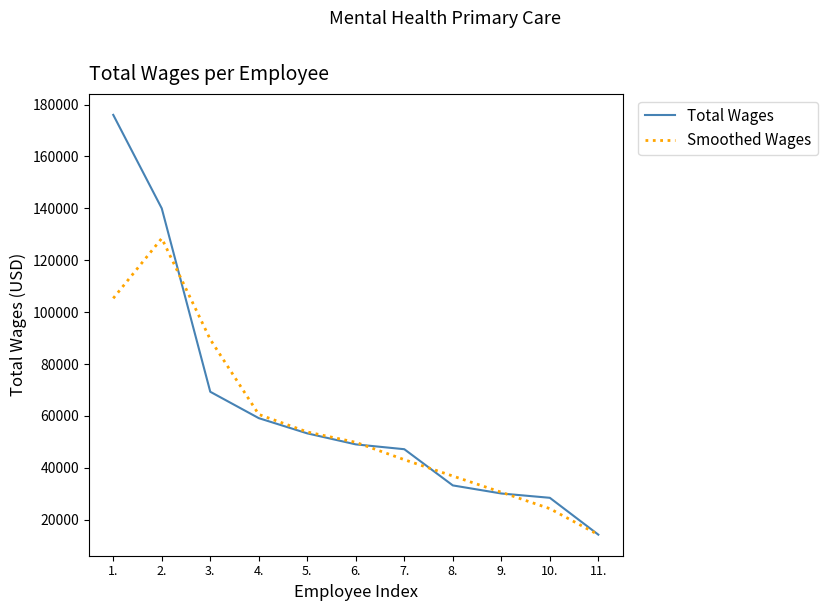

What is the spread (max minus min) of values at 11.?

30.0